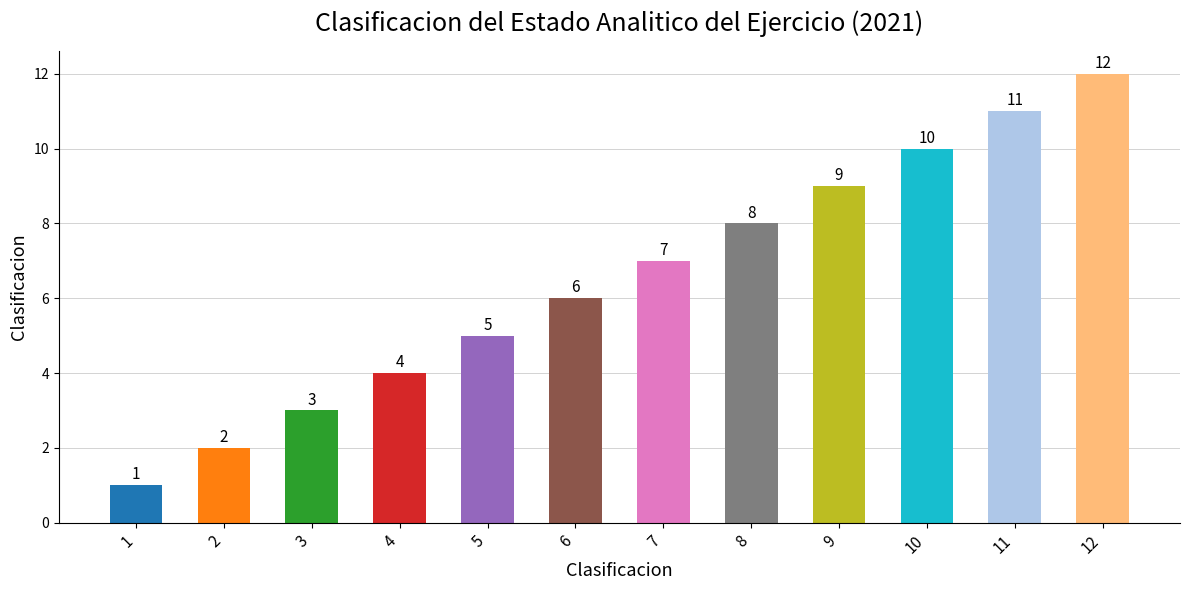

What is the ratio of the value at 1 to the value at 6?

0.2